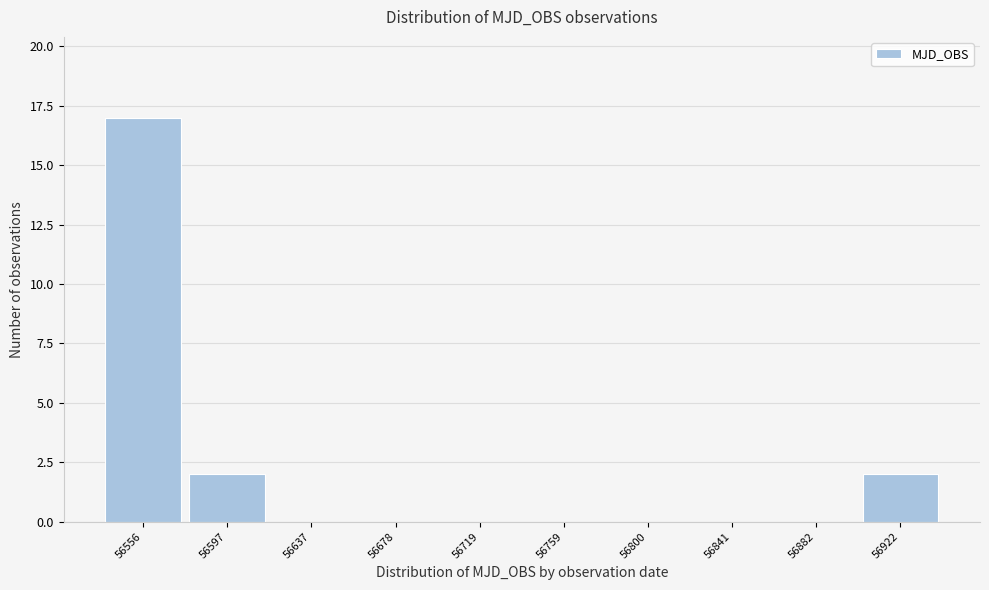

Over which range of the x-axis is the bar tallest?

56535 to 56575